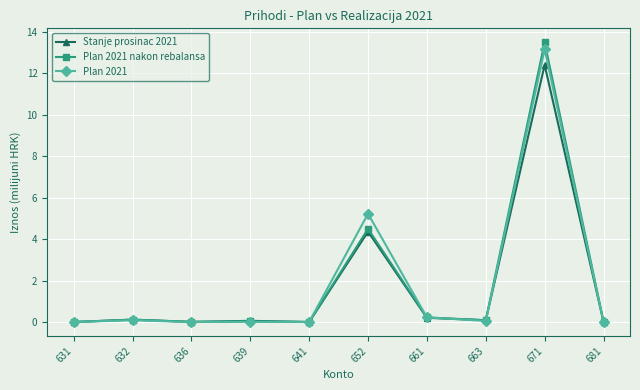

What is the value of the Stanje prosinac 2021 point at the 9th from the left?

12.4